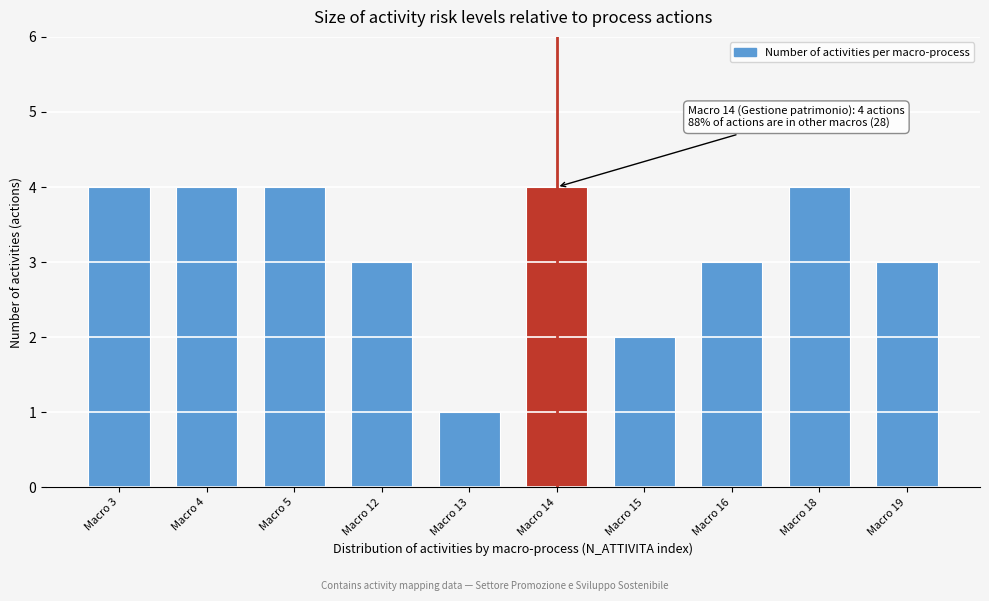

Reading left to right, transcribe all the data shown in this chart.

Macro 3=4	Macro 4=4	Macro 5=4	Macro 12=3	Macro 13=1	Macro 14=4	Macro 15=2	Macro 16=3	Macro 18=4	Macro 19=3